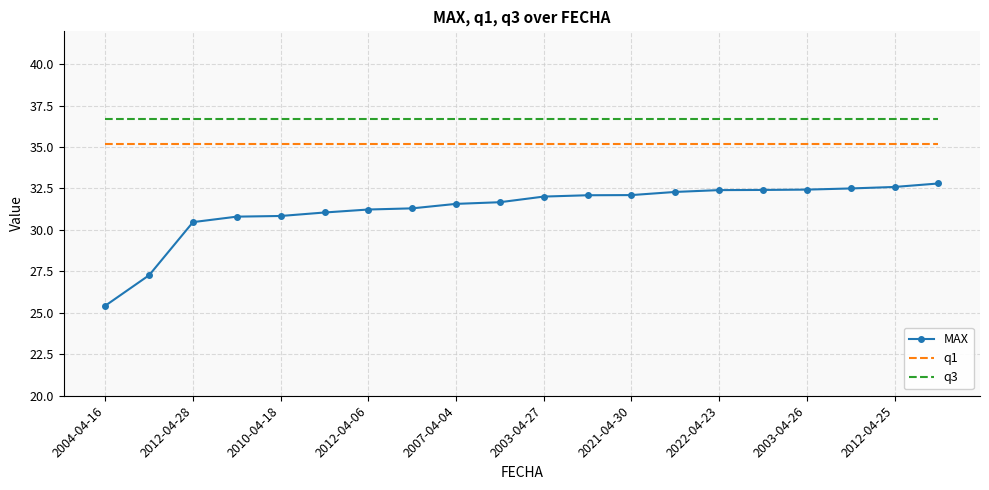

True or false: q3 and q1 intersect in this chart.

False